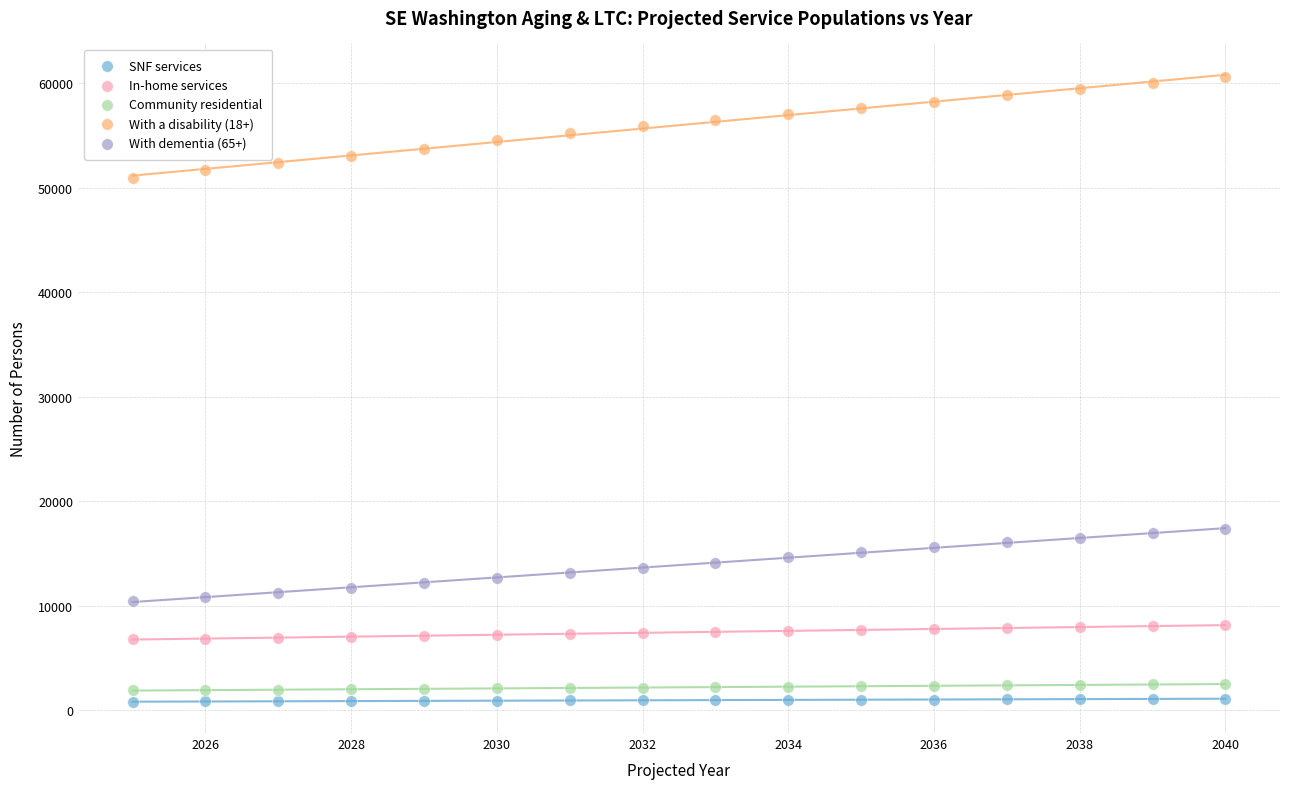

Across all data points, what is the range of Y values (max minus min)?

59848.5